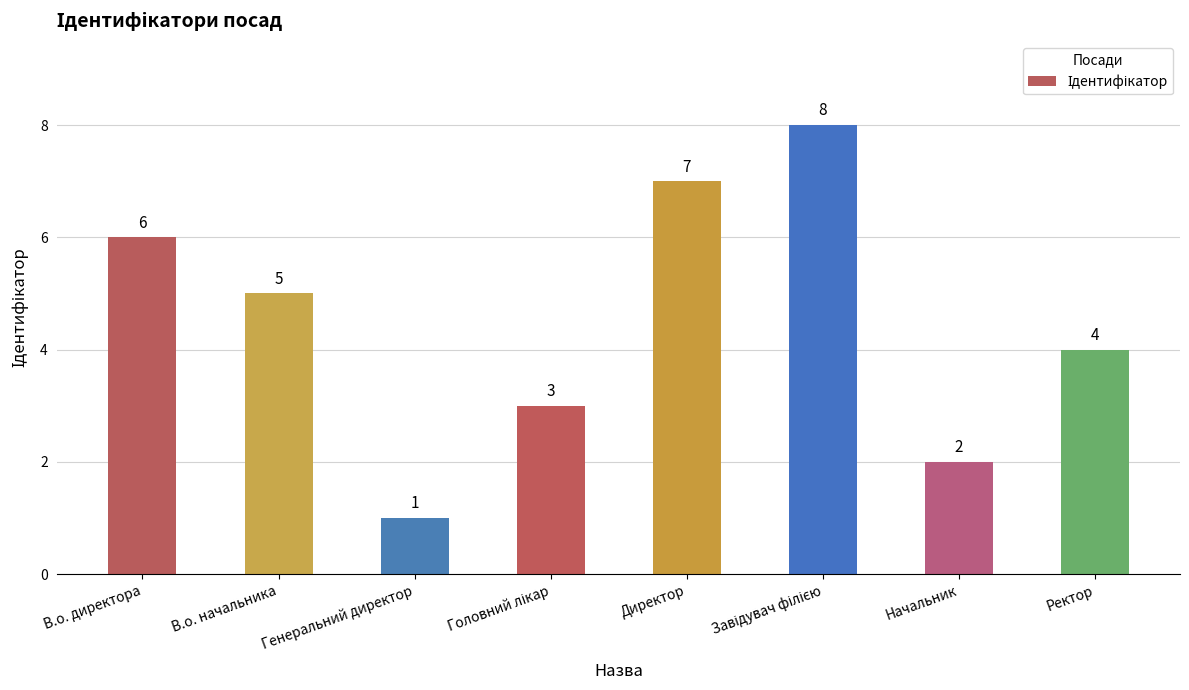

What is the value of the 2nd bar from the left?

5